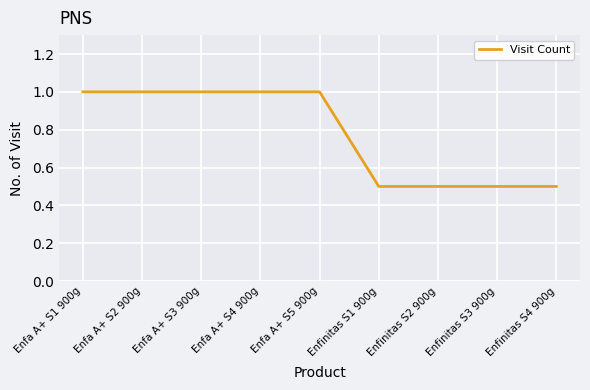

How many lines are shown in the chart?

1